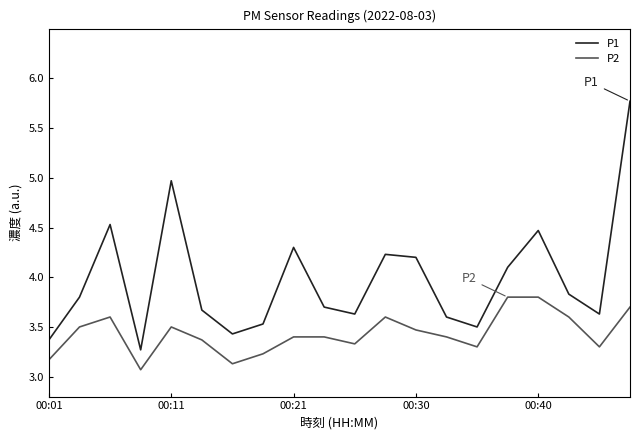

List the series in order of their overall mean, lowest first.

P2, P1